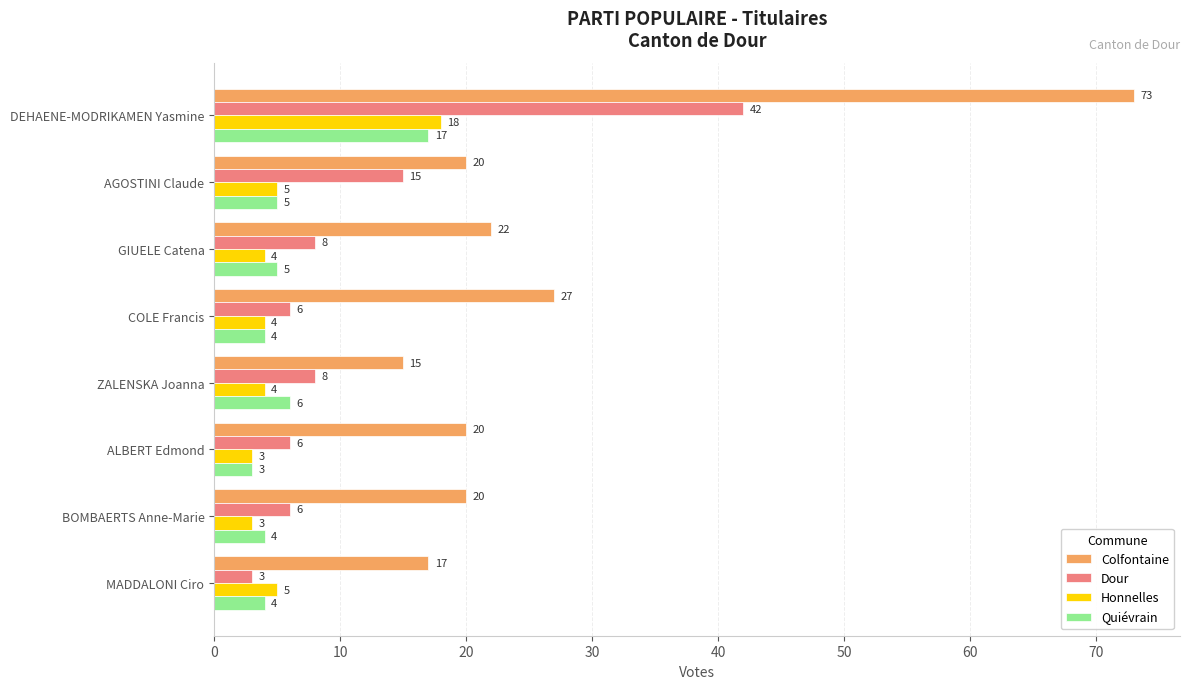

What are all the series names shown in the legend?

Colfontaine, Dour, Honnelles, Quiévrain